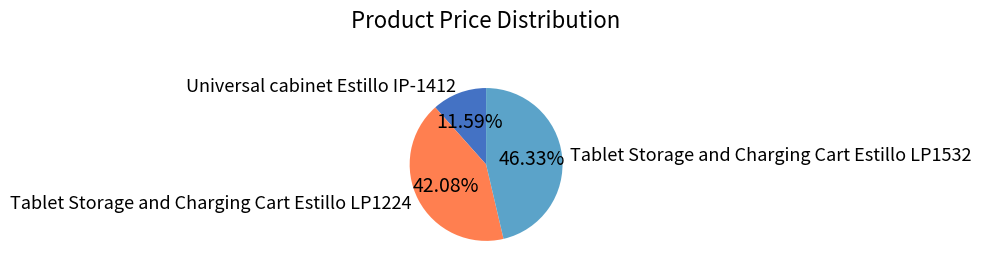

To the nearest percent, what percentage of the pie is Tablet Storage and Charging Cart Estillo LP1224?

42%